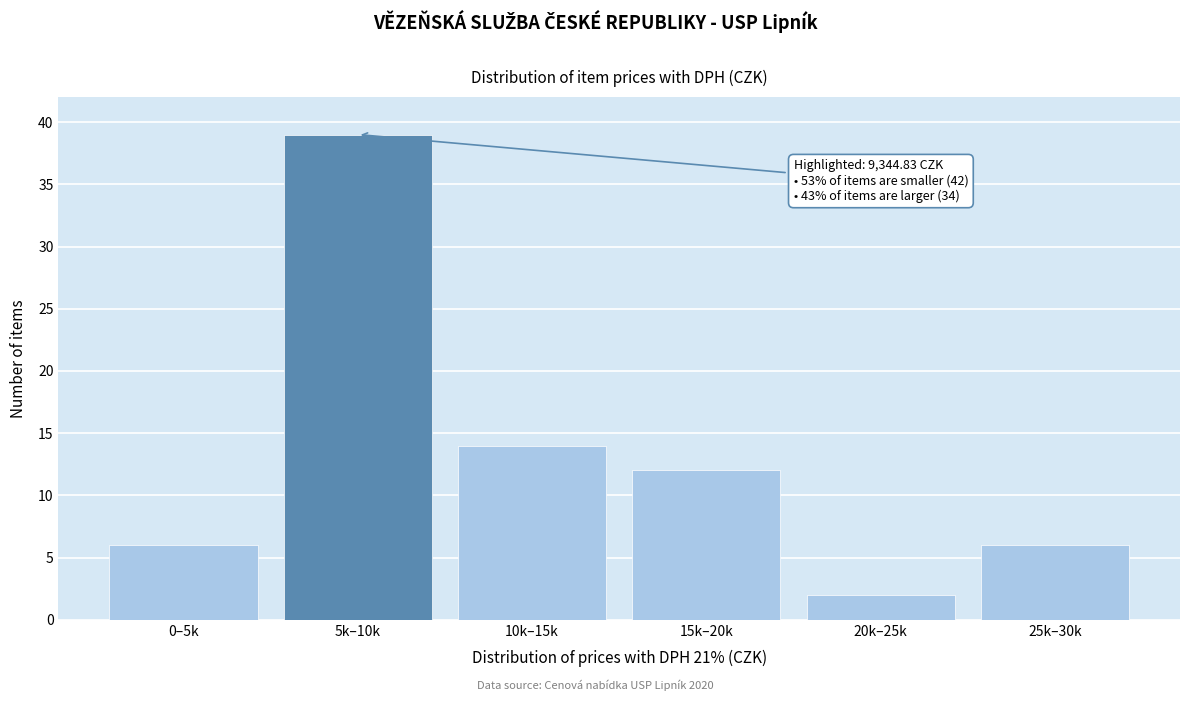

Reading left to right, transcribe all the data shown in this chart.

6	39	14	12	2	6